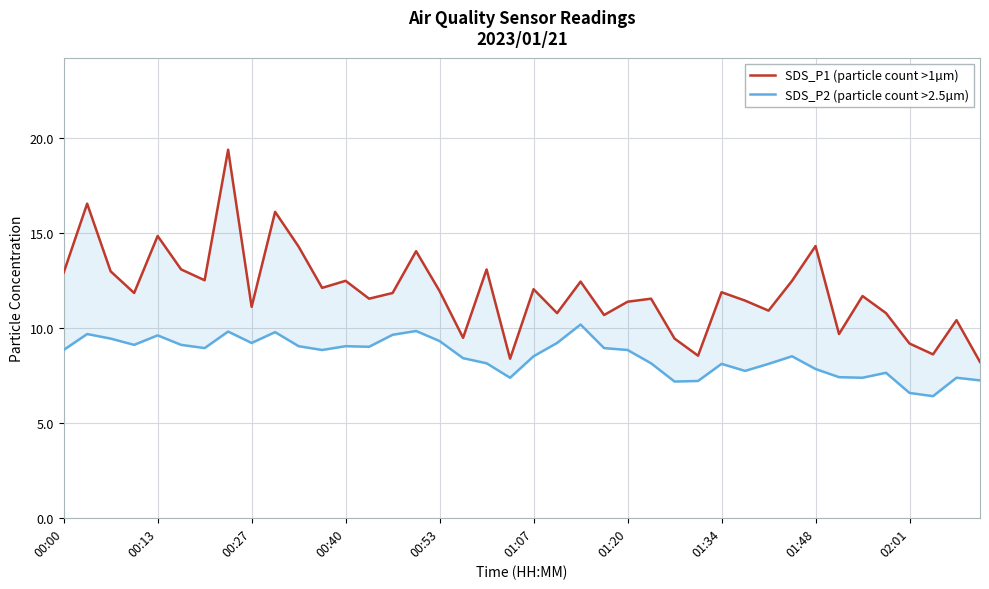

Is this an area chart (filled region under the line)?

No